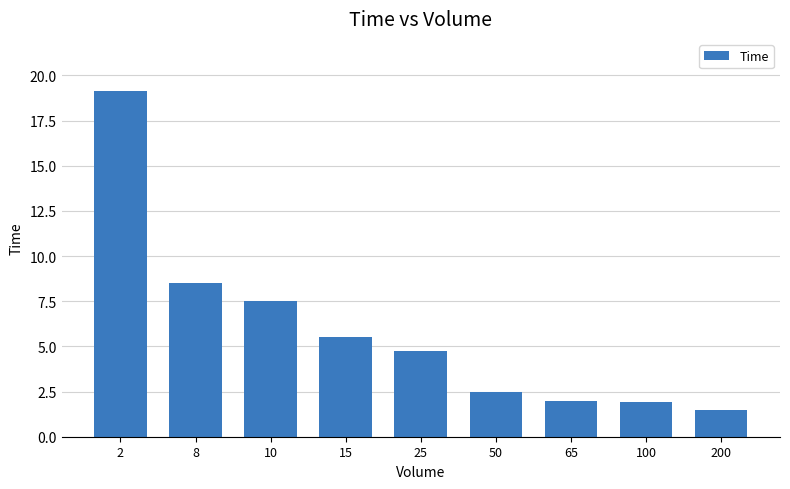

What is the sum of the values at 15 and 50?

8.0